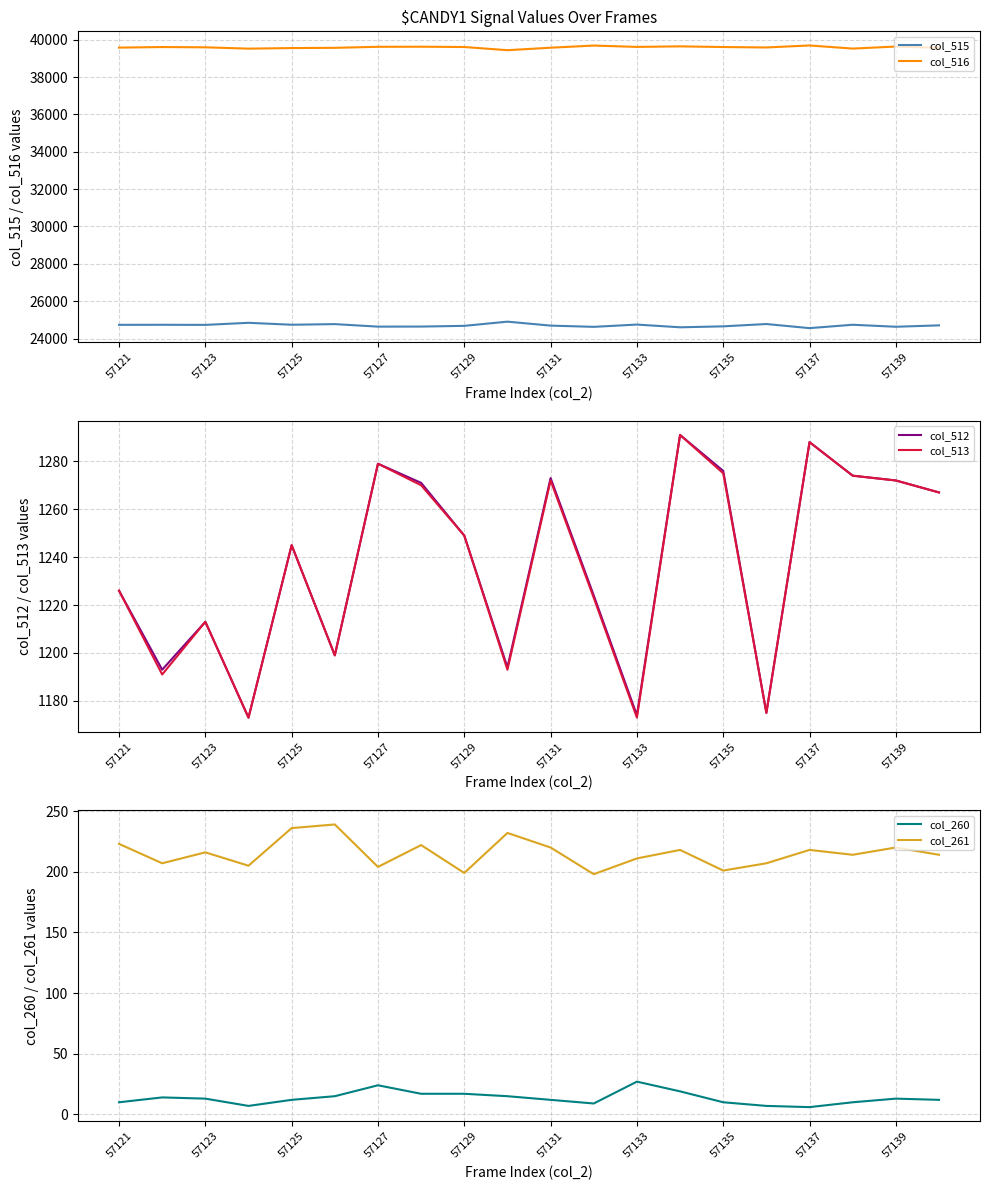

True or false: col_516 and col_515 intersect in this chart.

False